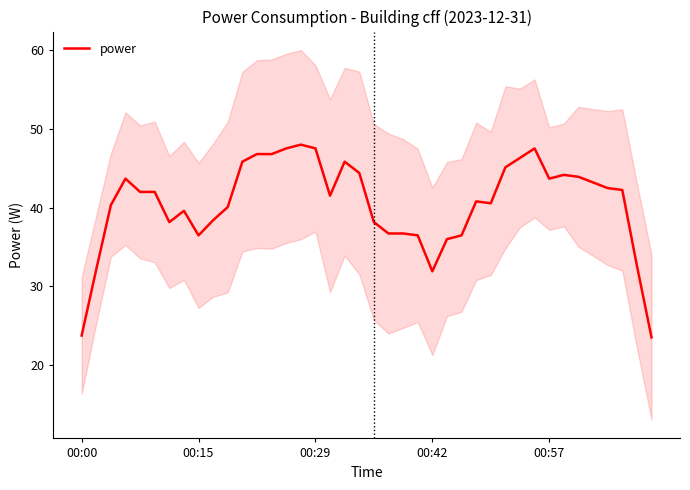

Does the chart have visible grid lines?

No